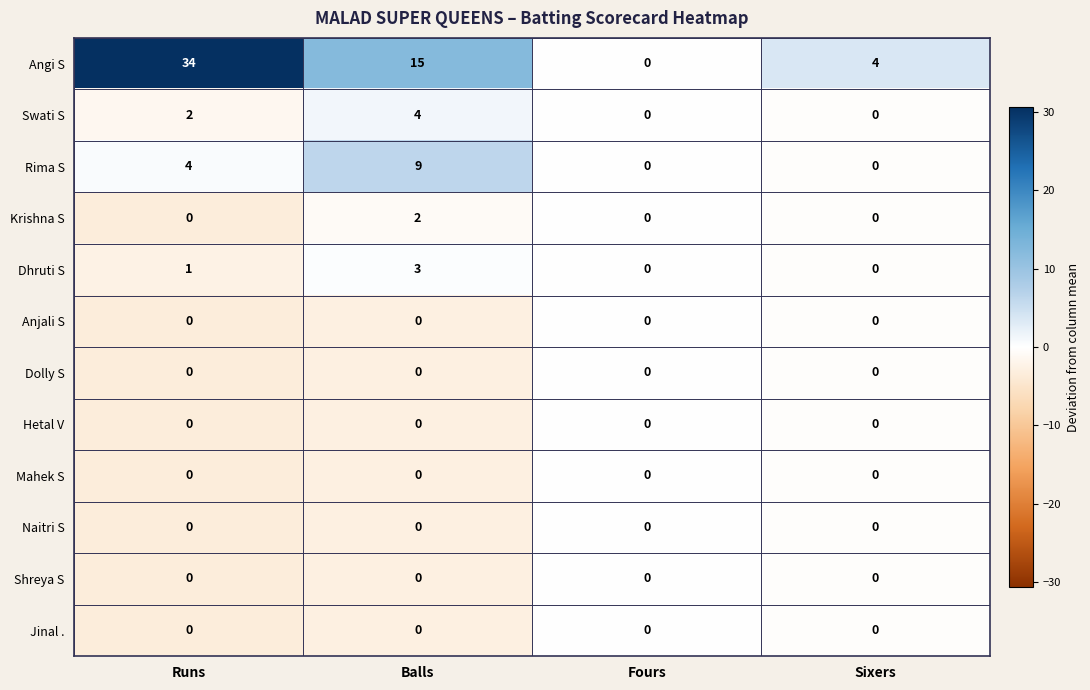

Which category has the highest value across all series?

Runs